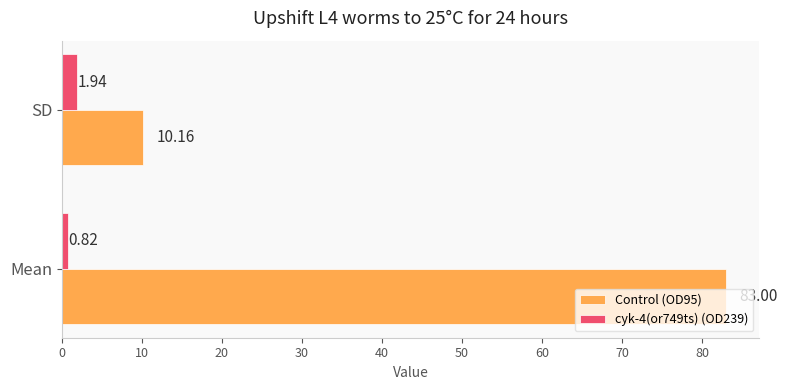

Between Mean and SD, which series saw the biggest shift?

Control (OD95)